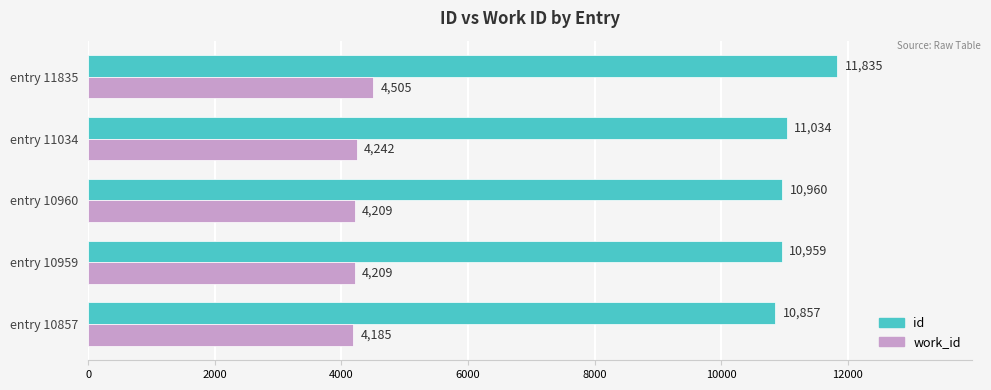

Rank the series by their maximum value, from highest to lowest.

id, work_id